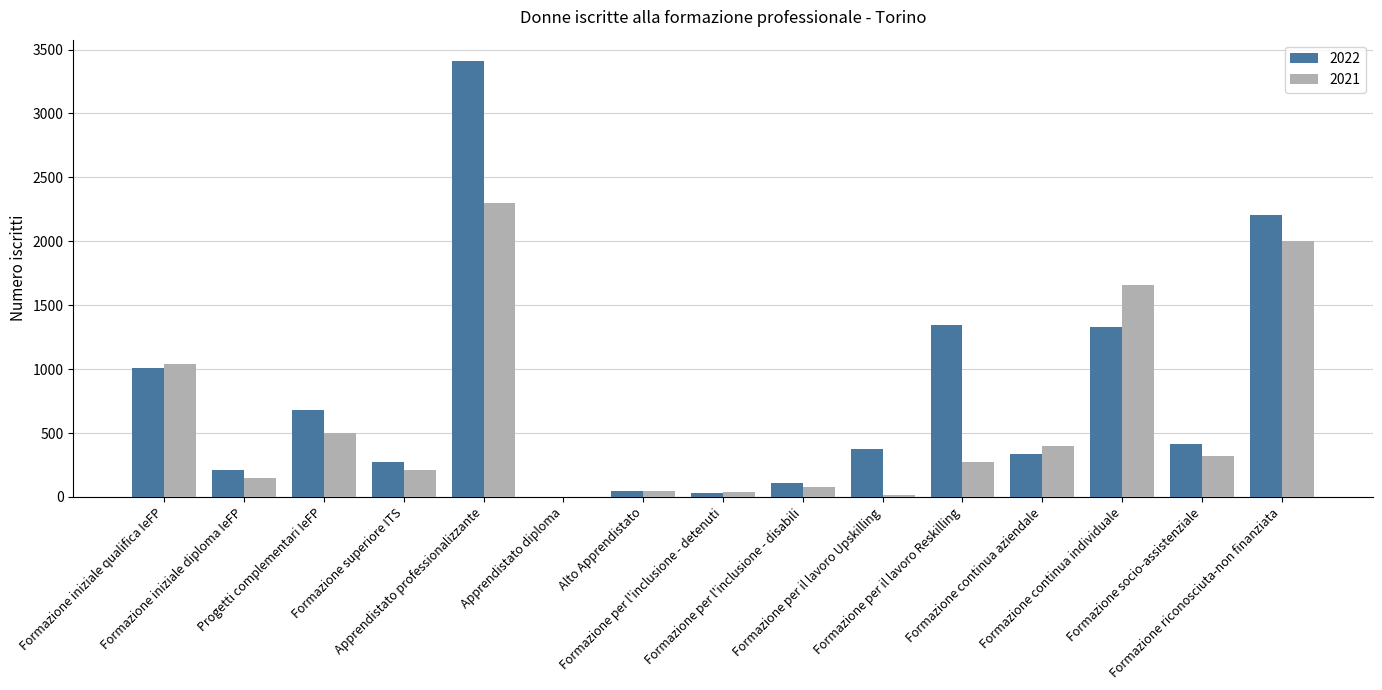

Is the value of 2021 at Progetti complementari IeFP greater than the value of 2022 at Alto Apprendistato?

Yes